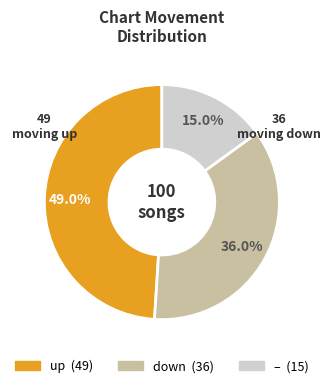

Is there any slice that represents more than half of the pie?

No